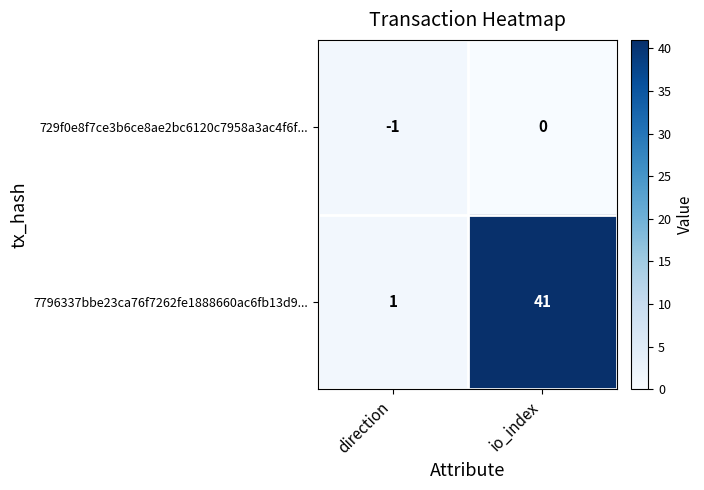

Which category has the highest value in the 729f0e8f7ce3b6ce8ae2bc6120c7958a3ac4f6f... series?

io_index